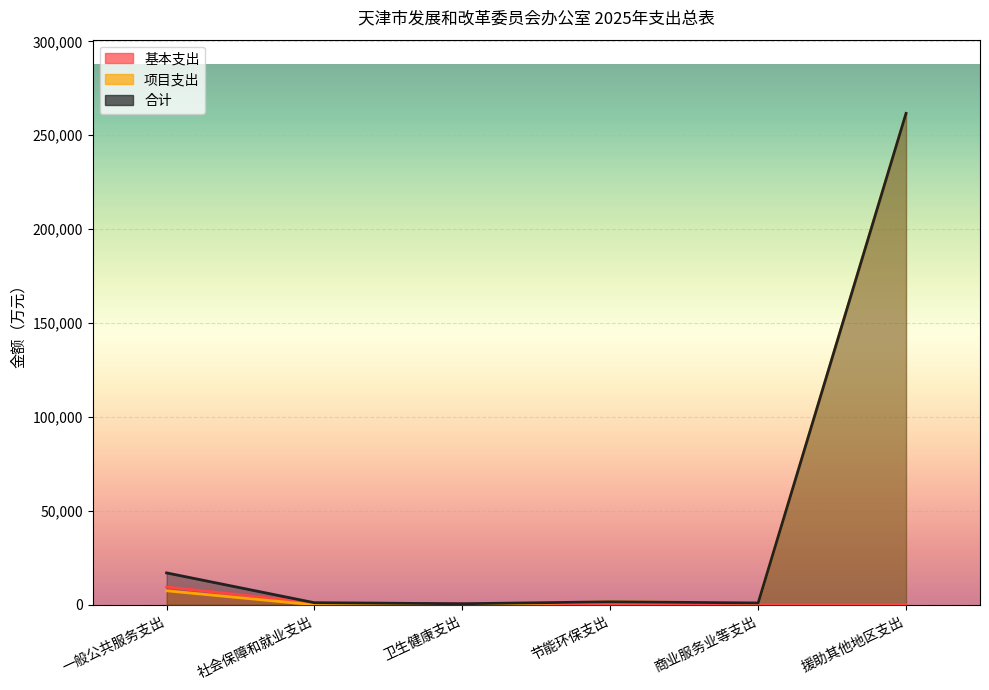

At how many categories does at least one series exceed 169589?

1